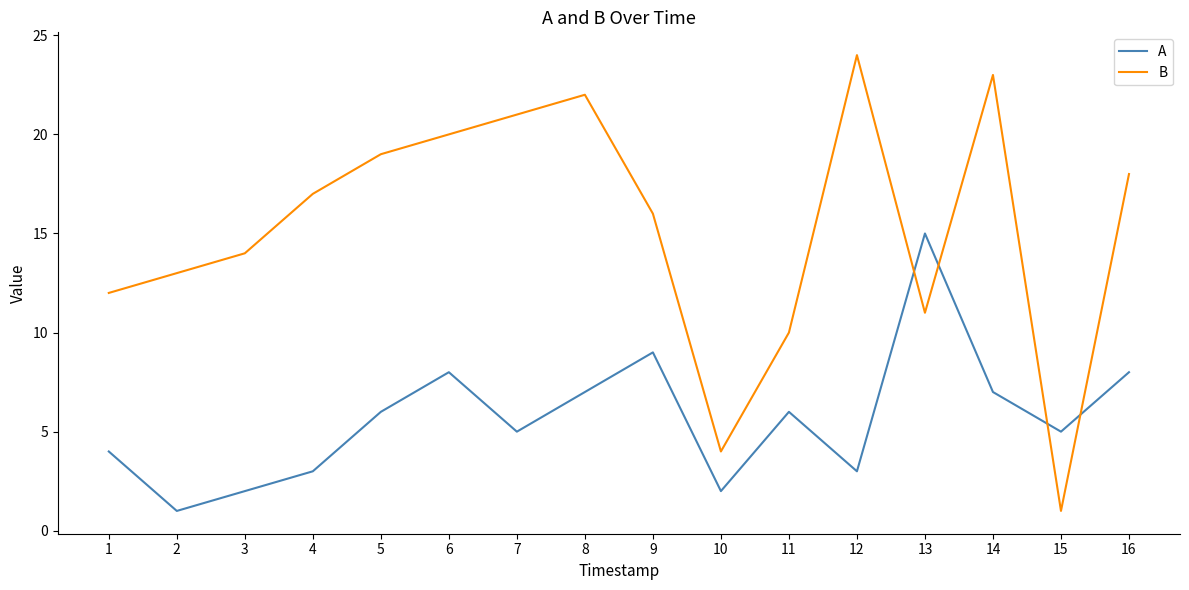

At 9, list the series in order from smallest to largest.

A, B